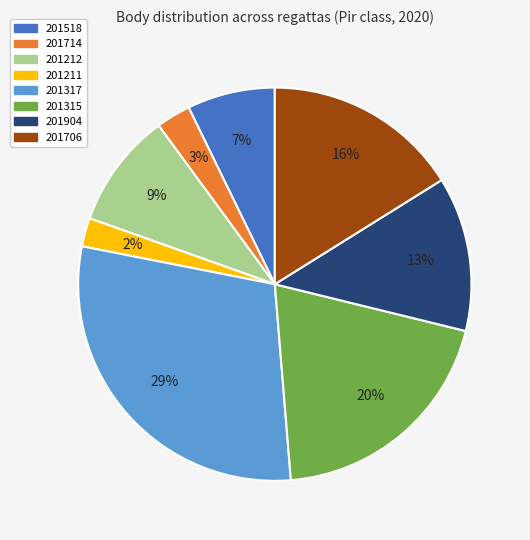

Do 201212 and 201211 together represent more than half of the pie?

No